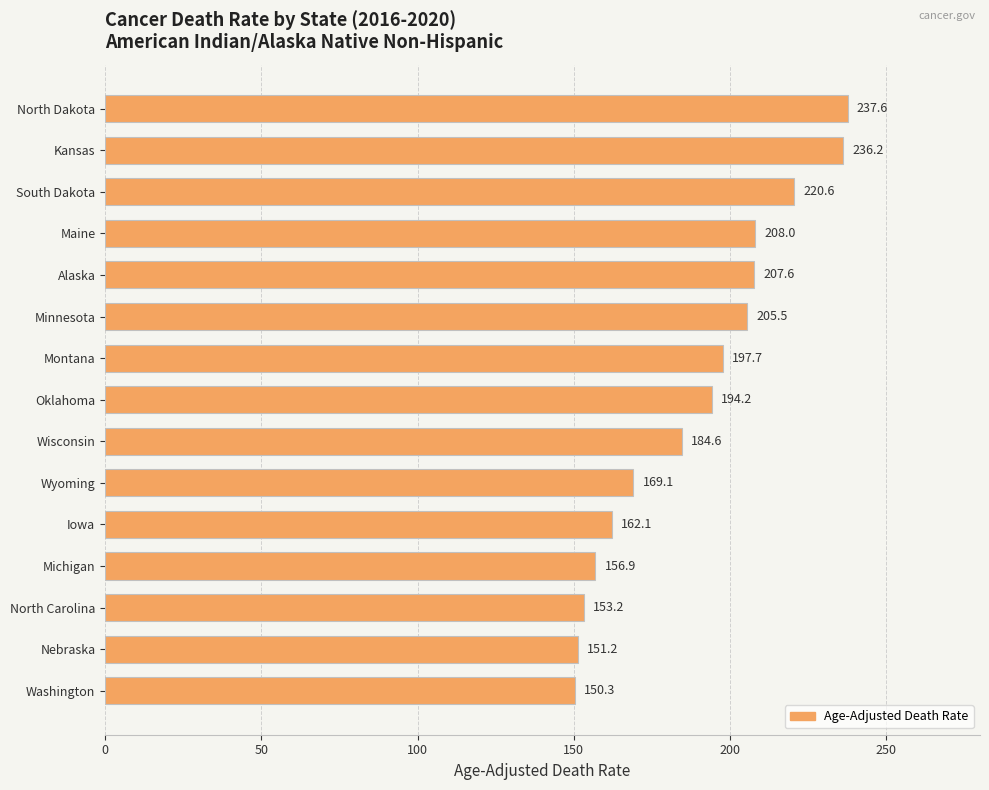

Is it true that the value at Maine is 140.9?

False